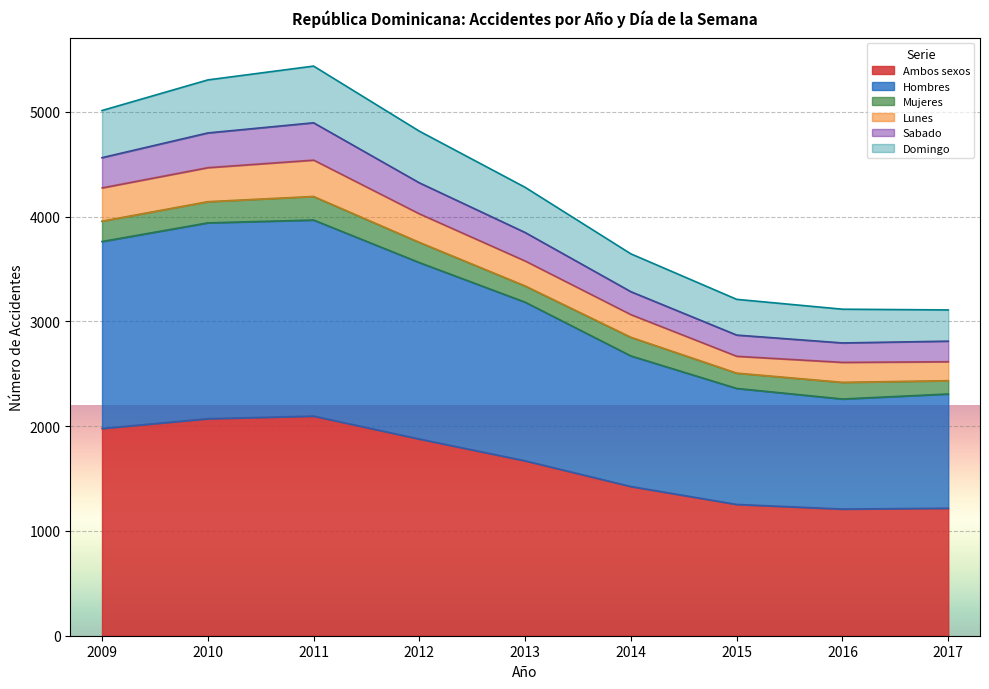

True or false: Sabado and Hombres cross at least once.

False